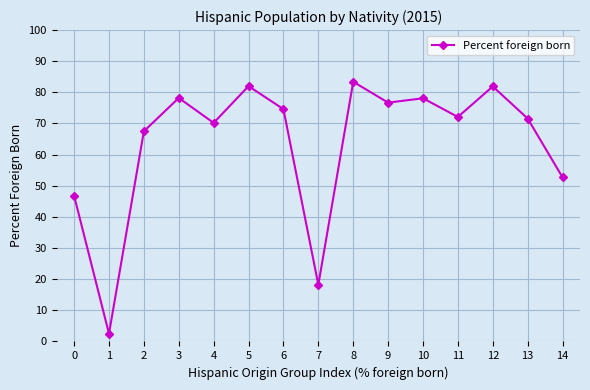

The value at 10 is 119.0. True or false?

False